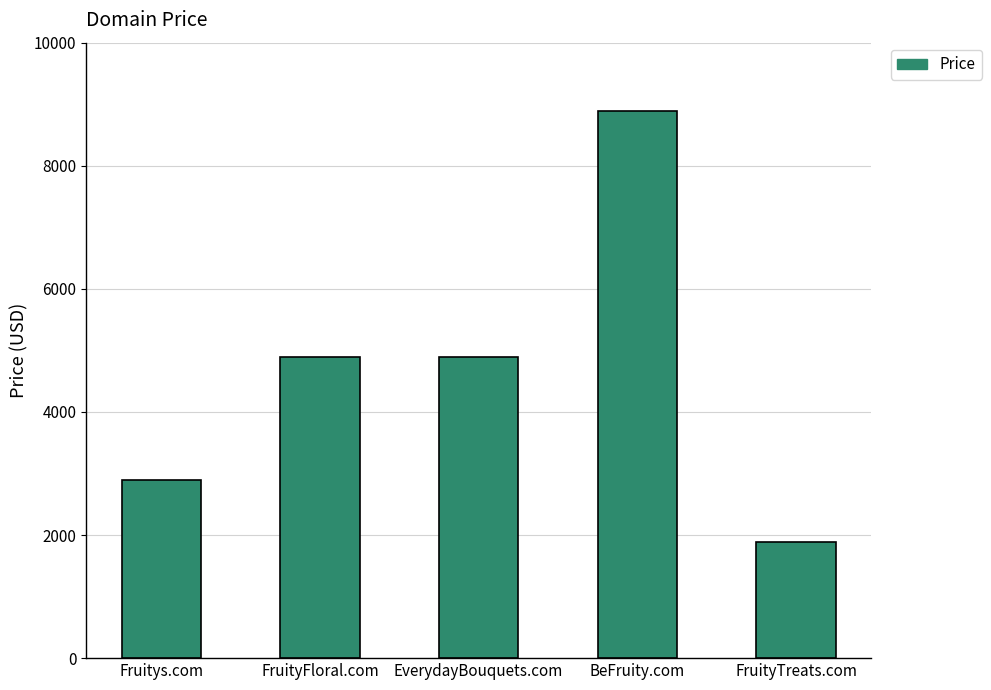

What is the label of the 3rd bar from the left?

EverydayBouquets.com